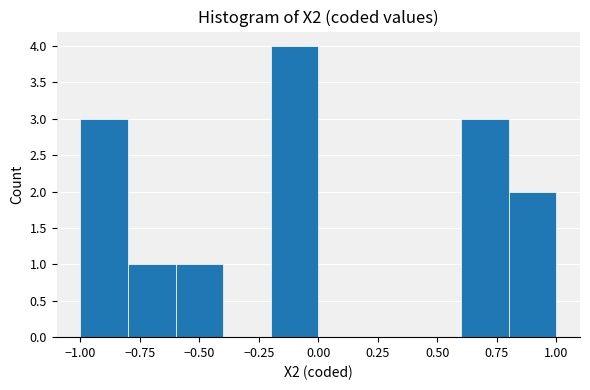

Reading left to right, list every bar in this chart as the range it spans on the x-axis followed by its height. The values are not printed on the chart, so give them approximately, as read against the axis.

-1.0 to -0.8: 3
-0.8 to -0.6: 1
-0.6 to -0.4: 1
-0.4 to -0.2: 0
-0.2 to 0.0: 4
0.0 to 0.2: 0
0.2 to 0.4: 0
0.4 to 0.6: 0
0.6 to 0.8: 3
0.8 to 1.0: 2